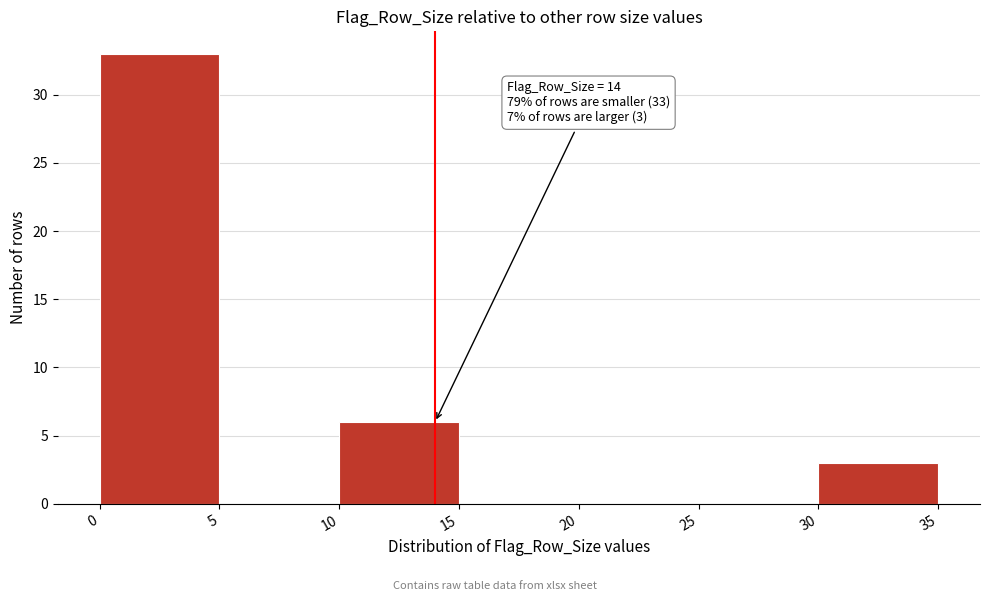

Which range on the x-axis has the tallest bar?

0 to 5